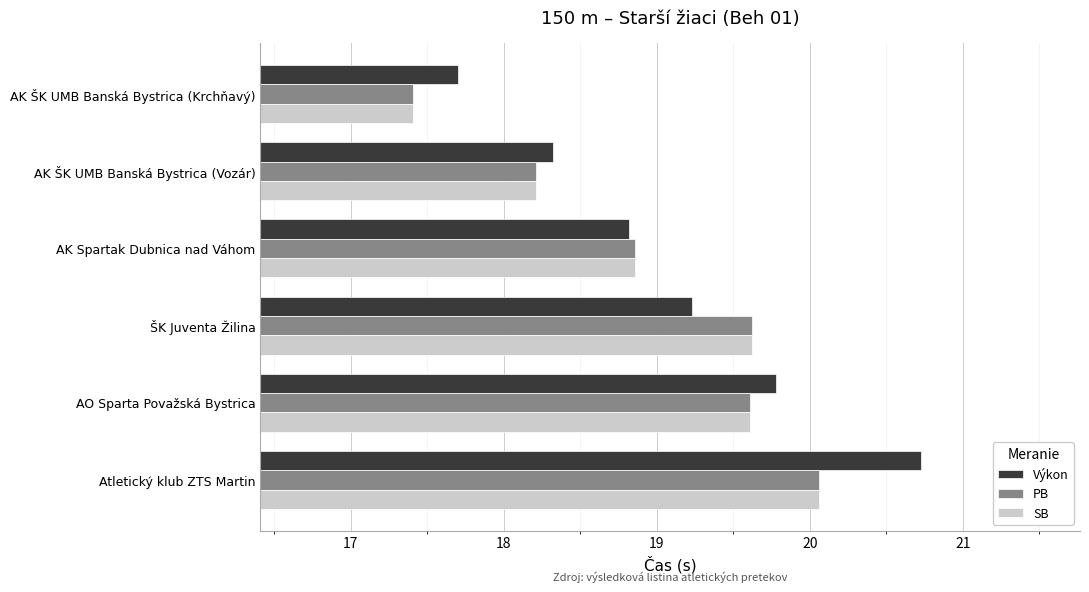

The value of Výkon at Atletický klub ZTS Martin is 13.5. True or false?

False